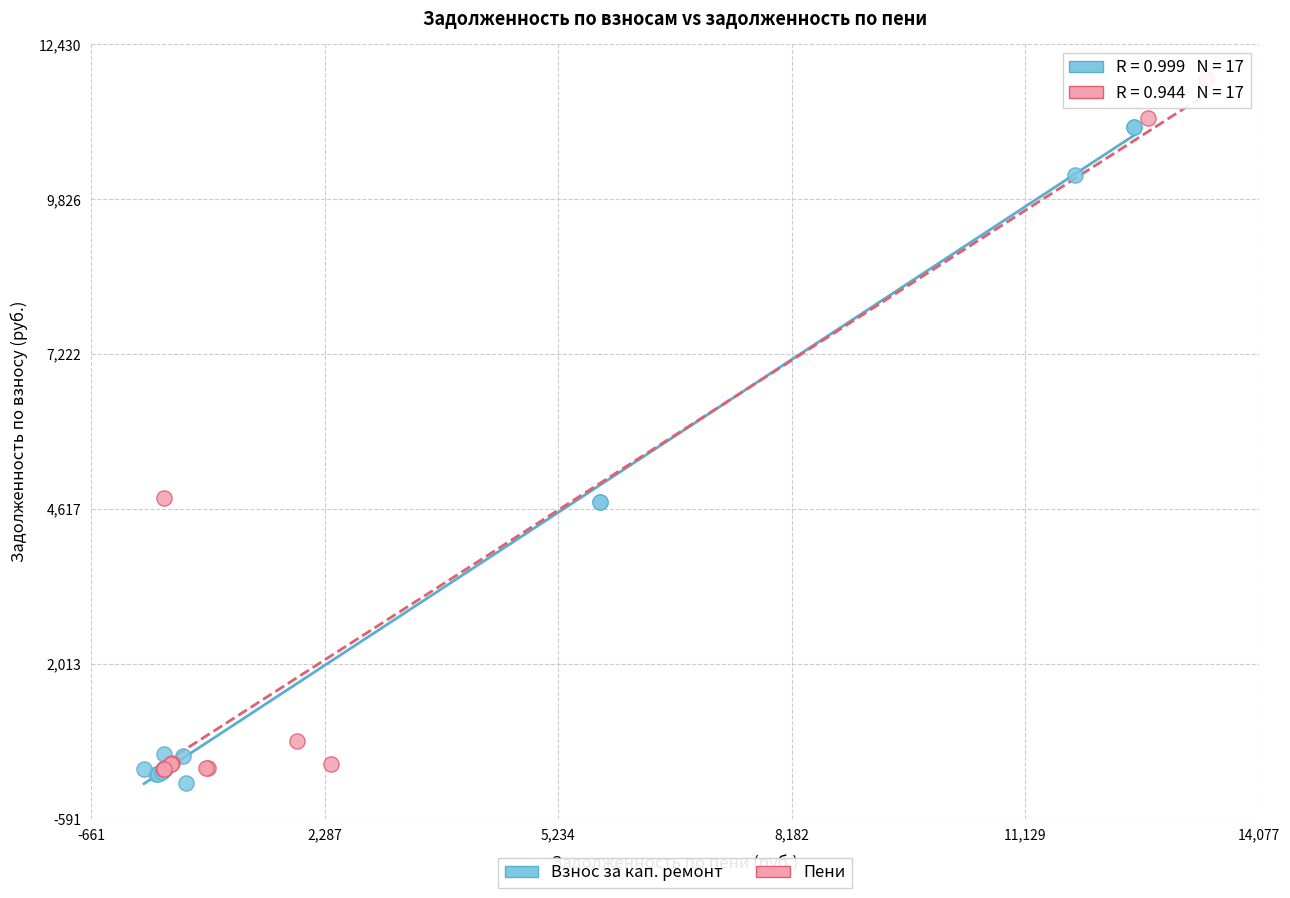

Which series contains the highest Y value?

Пени